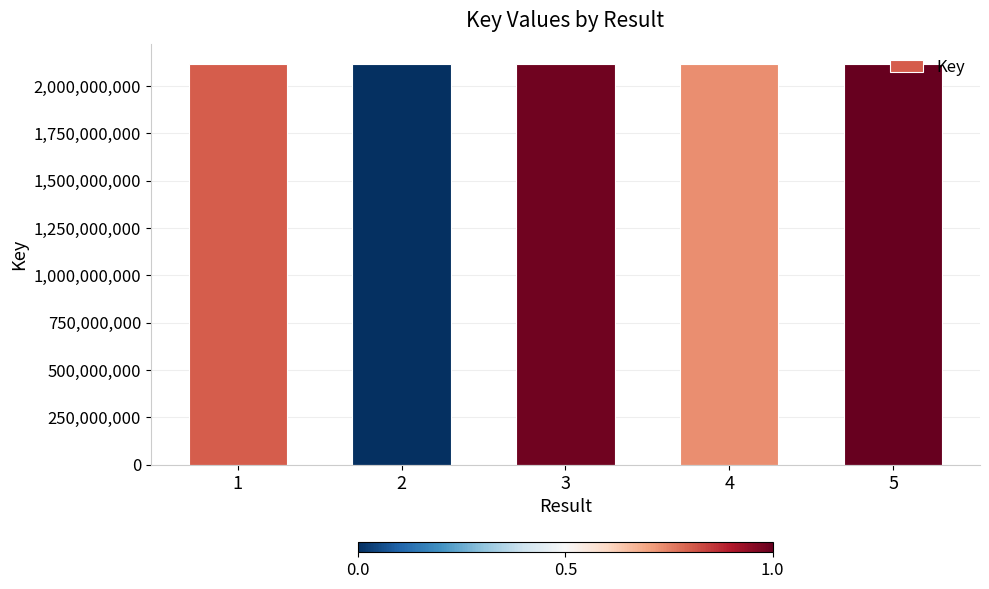

What is the ratio of the value at 4 to the value at 5?

1.0